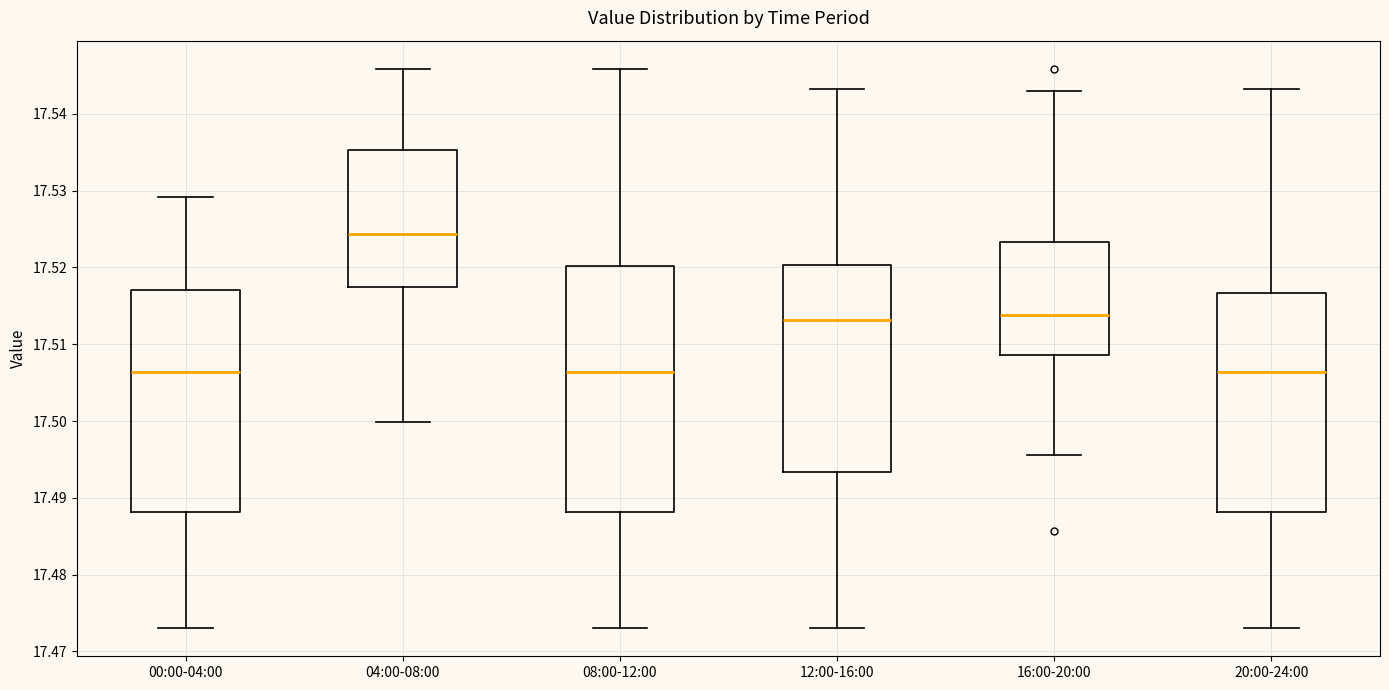

Reading left to right, read every box against the y-axis: the position of its median line, the range the box covers, and the ends of its whiskers. The values are not printed on the chart, so give them approximately, as read against the axis.

00:00-04:00: median 17.506, box 17.488 to 17.517, whiskers 17.473 to 17.529
04:00-08:00: median 17.524, box 17.518 to 17.535, whiskers 17.500 to 17.546
08:00-12:00: median 17.506, box 17.488 to 17.520, whiskers 17.473 to 17.546
12:00-16:00: median 17.513, box 17.493 to 17.520, whiskers 17.473 to 17.543
16:00-20:00: median 17.514, box 17.509 to 17.523, whiskers 17.496 to 17.543
20:00-24:00: median 17.506, box 17.488 to 17.517, whiskers 17.473 to 17.543